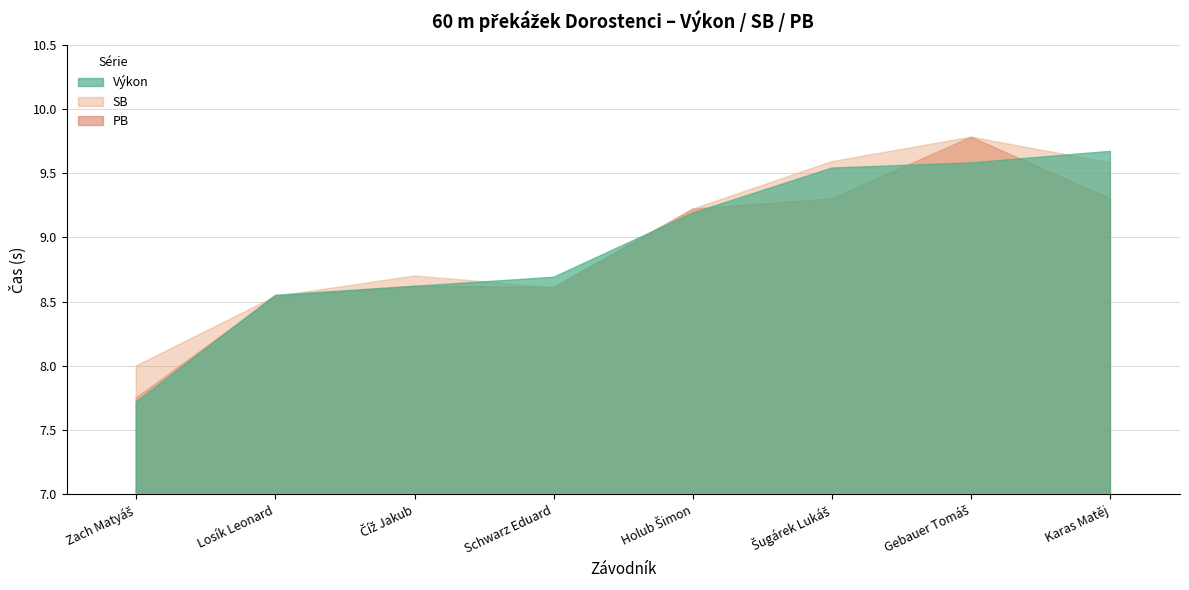

What is the label of the 3rd point from the right?

Šugárek Lukáš